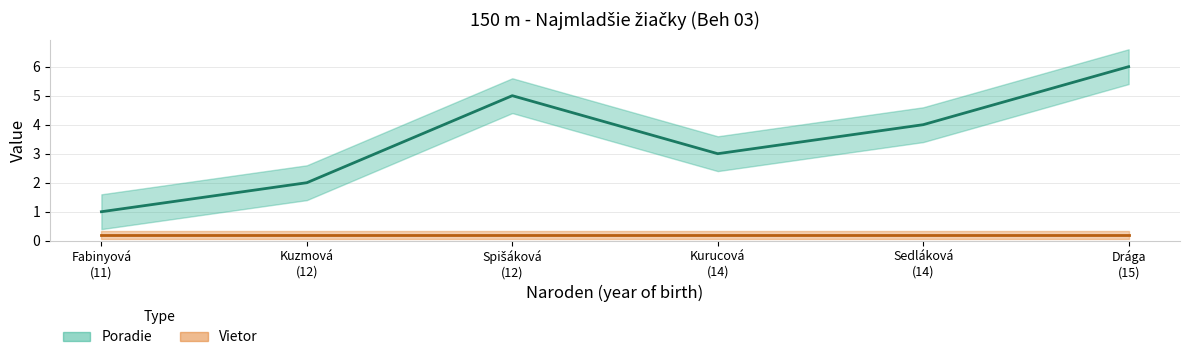

In Poradie, how many points are higher than both neighbors (excluding endpoints)?

1